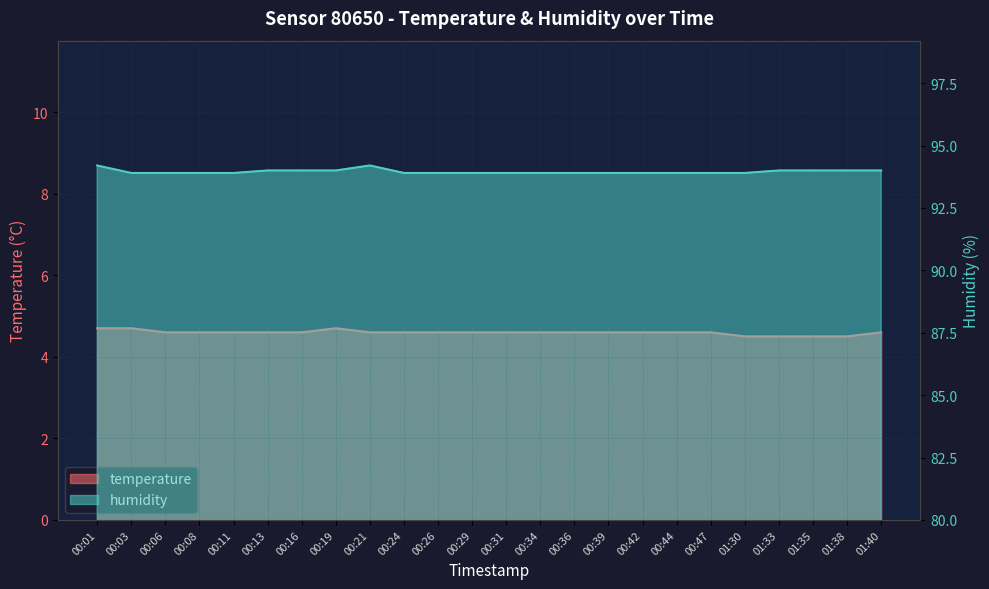

Which category has the highest value across all series?

00:01